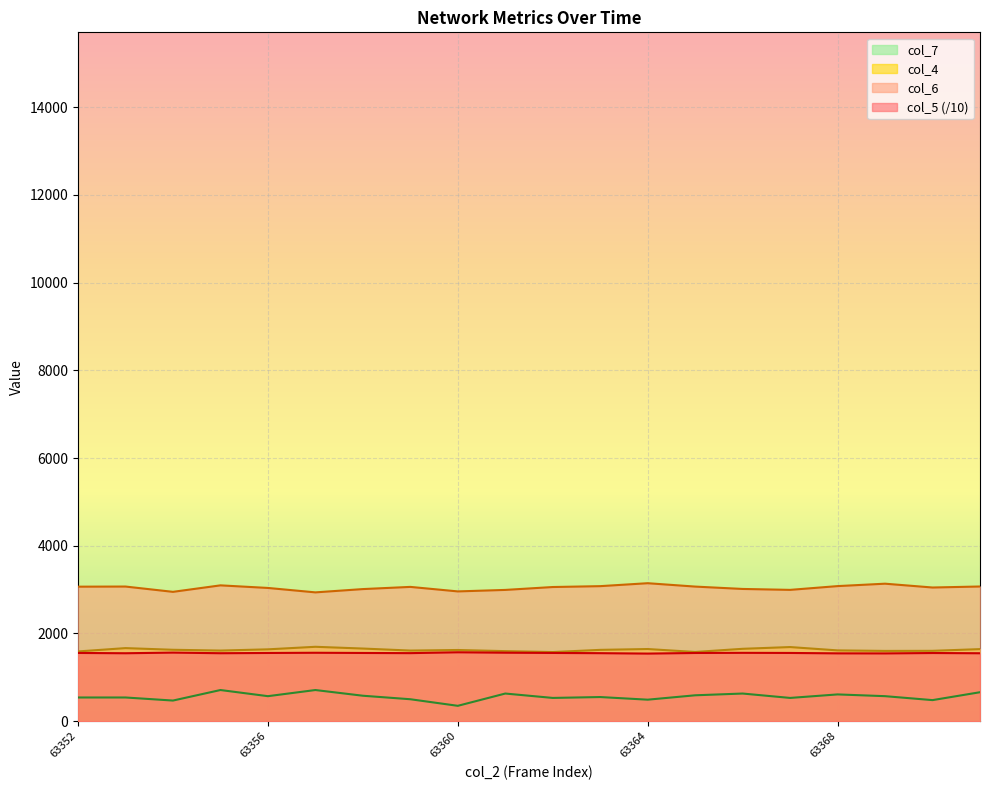

At which label does col_7 first exceed 570?

63355